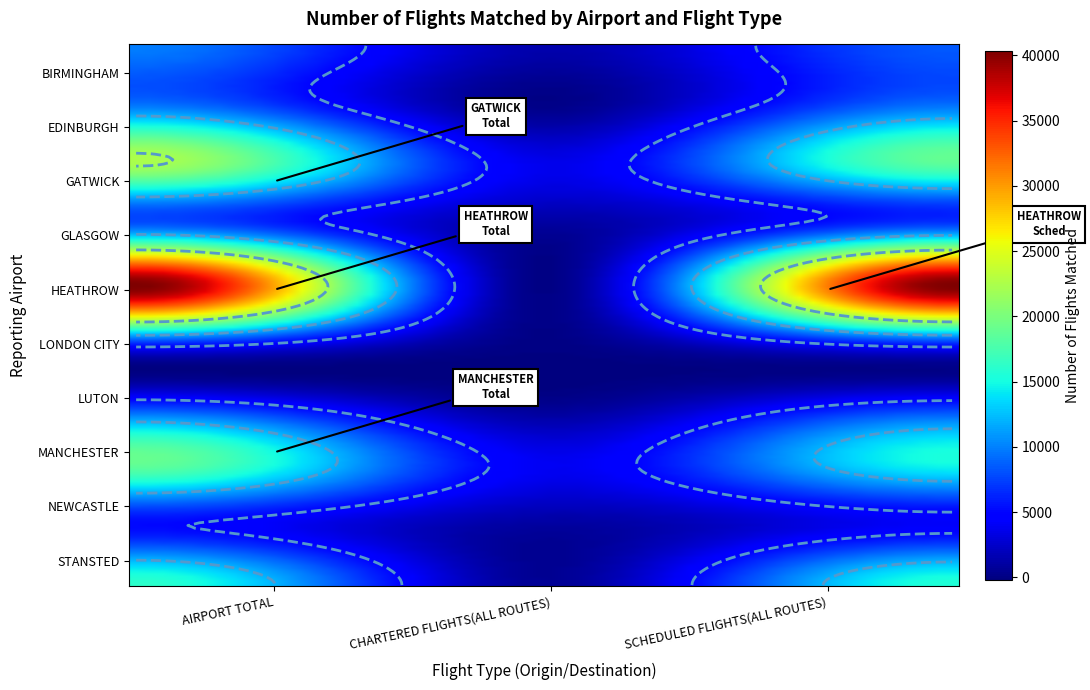

How many data points does each series have?

3